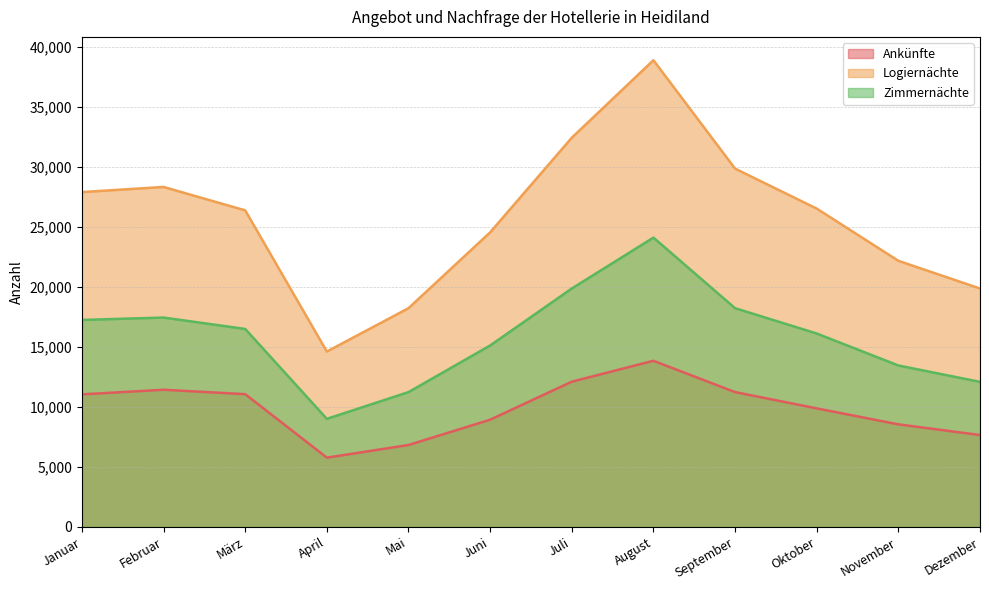

True or false: Ankünfte and Zimmernächte intersect in this chart.

False